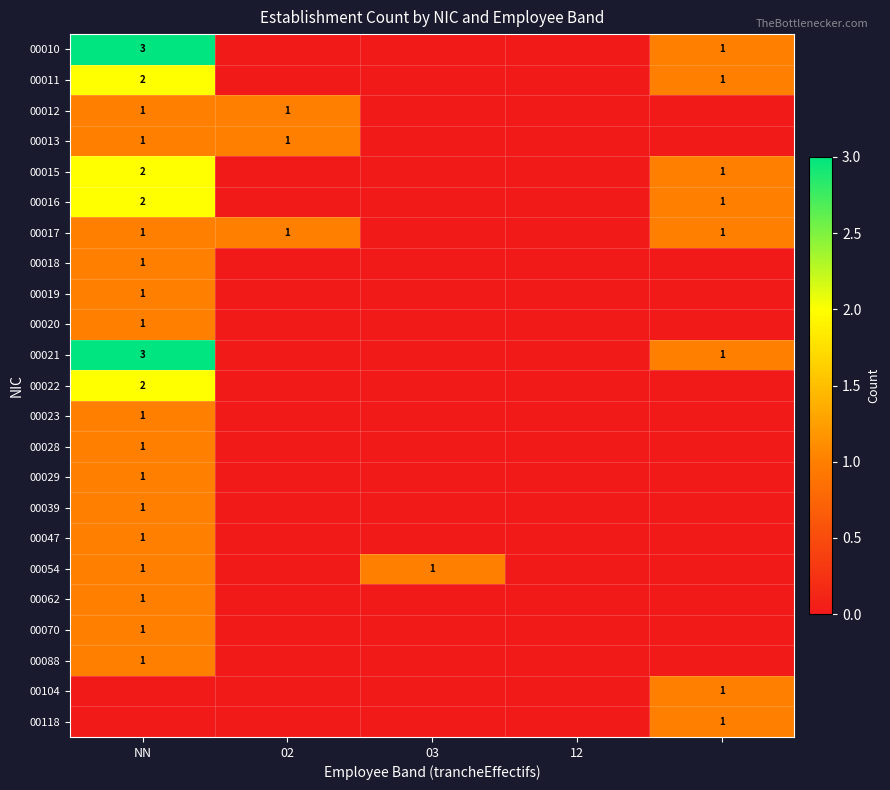

Between 03 and 12, which is larger?

03